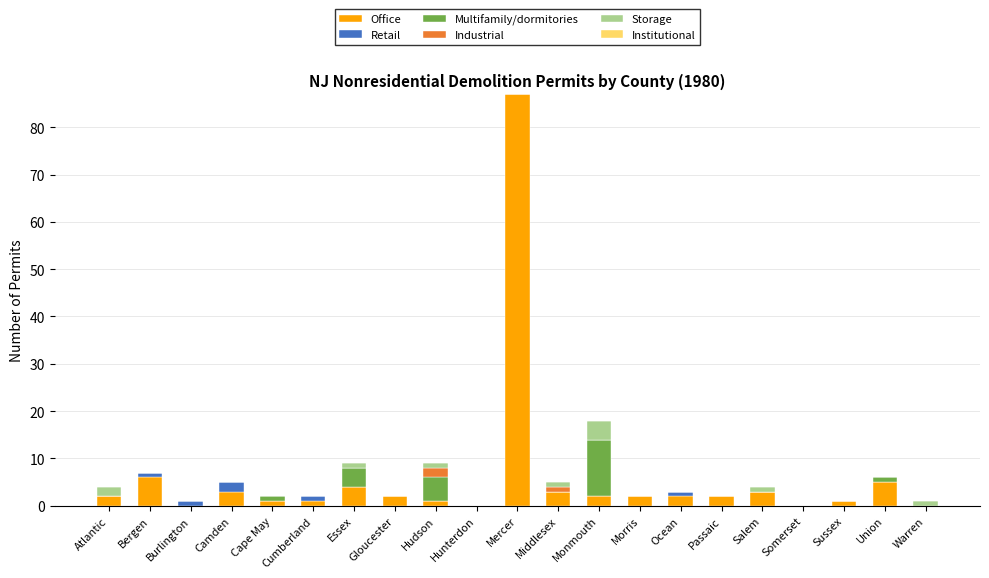

What is the sum of all Office values?

127